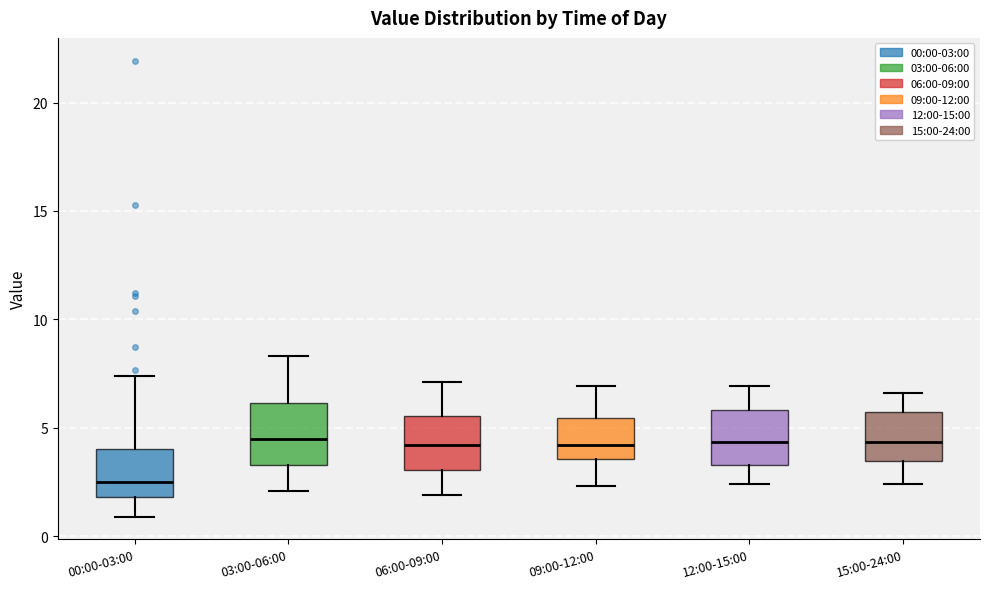

Where does the median line of the box for 06:00-09:00 sit on the y-axis? The values are not printed on the chart, so give them approximately, as read against the axis.

4.0